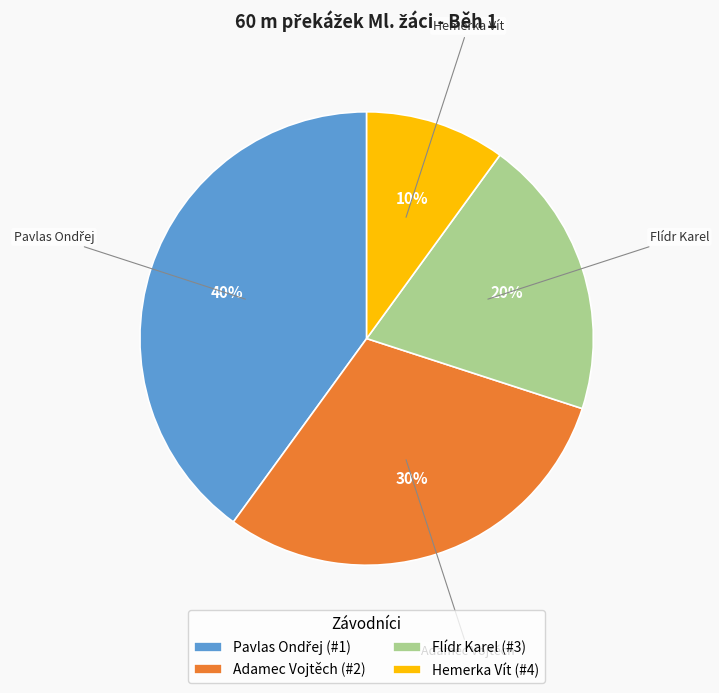

To the nearest percent, what portion does Flídr Karel represent?

20%